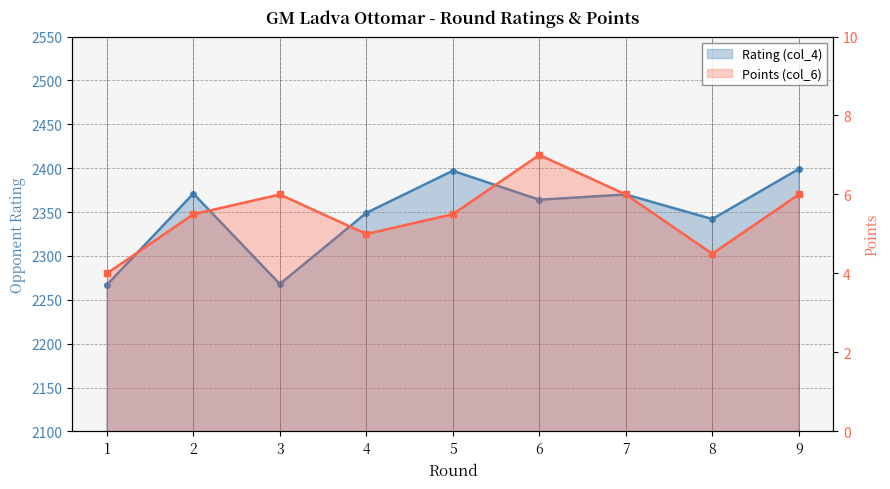

How many lines are shown in the chart?

2